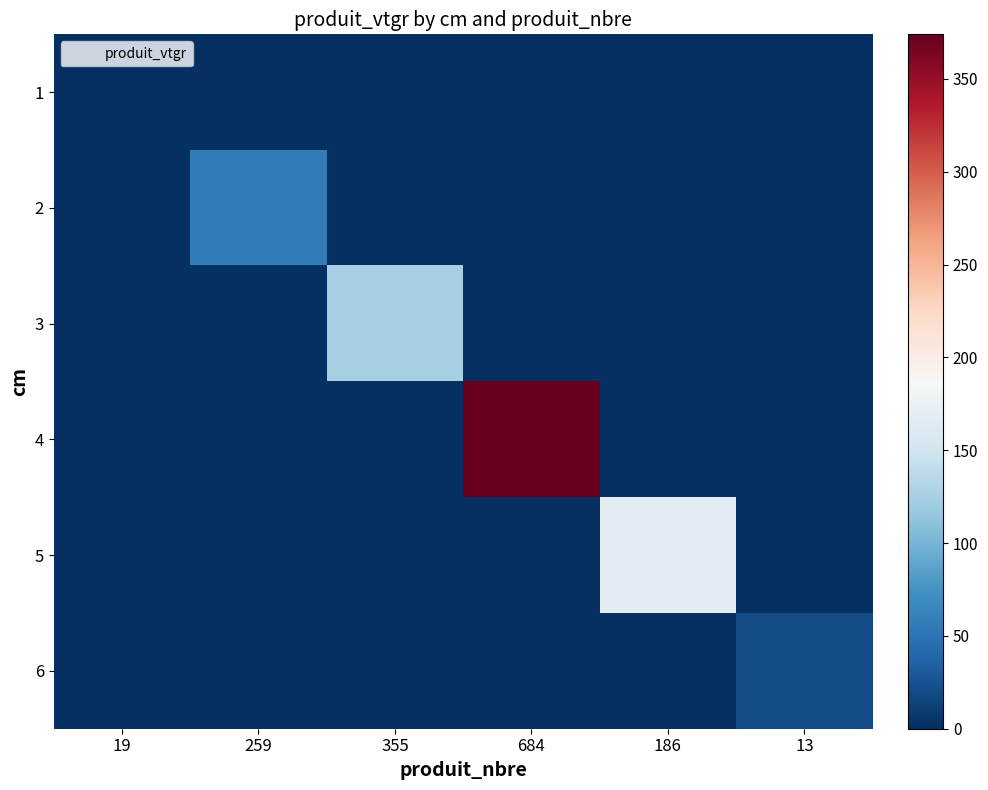

What is the difference between the highest and lowest values at 19?

1.3